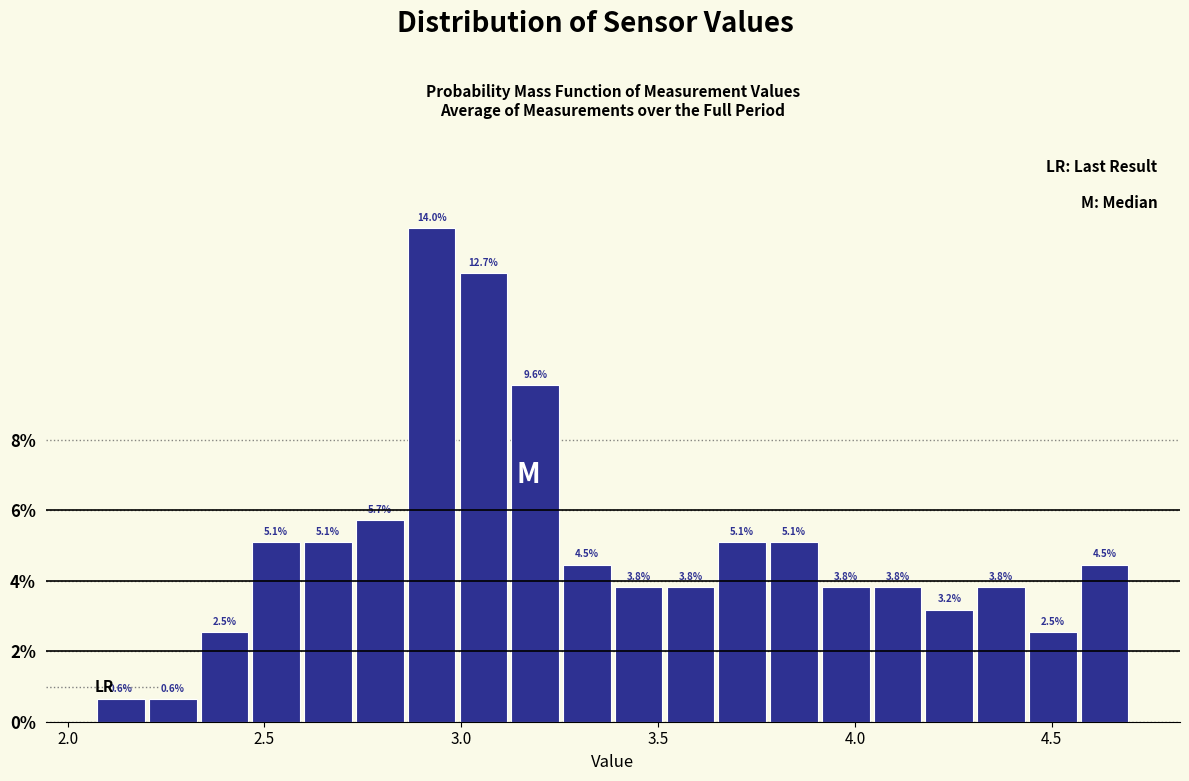

Around what value on the x-axis is the tallest bar? Give the approximate position of its centre, as read against the axis.

2.90